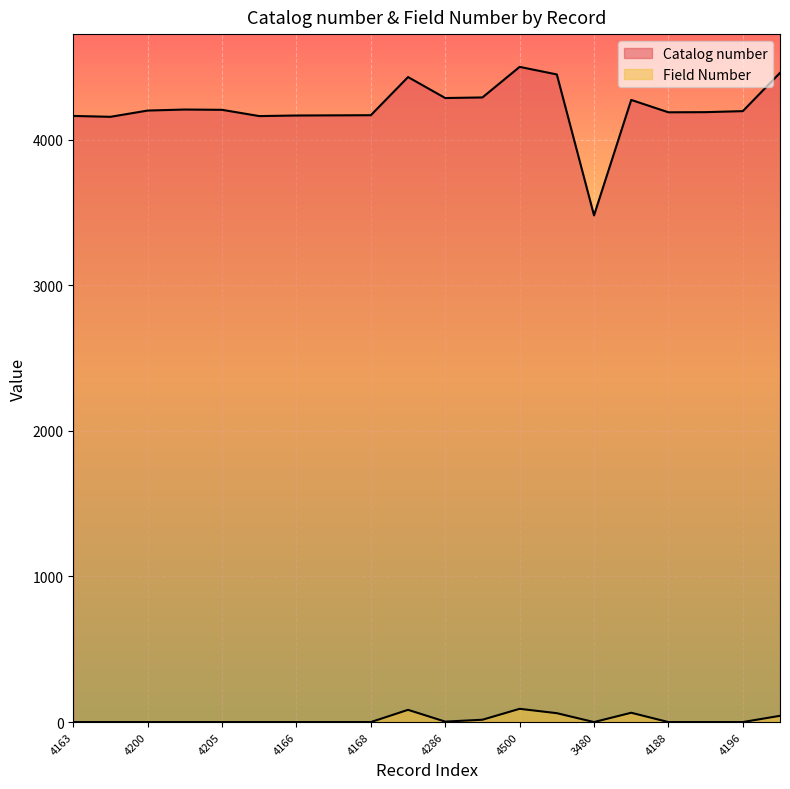

Rank the series by their maximum value, from highest to lowest.

Catalog number, Field Number